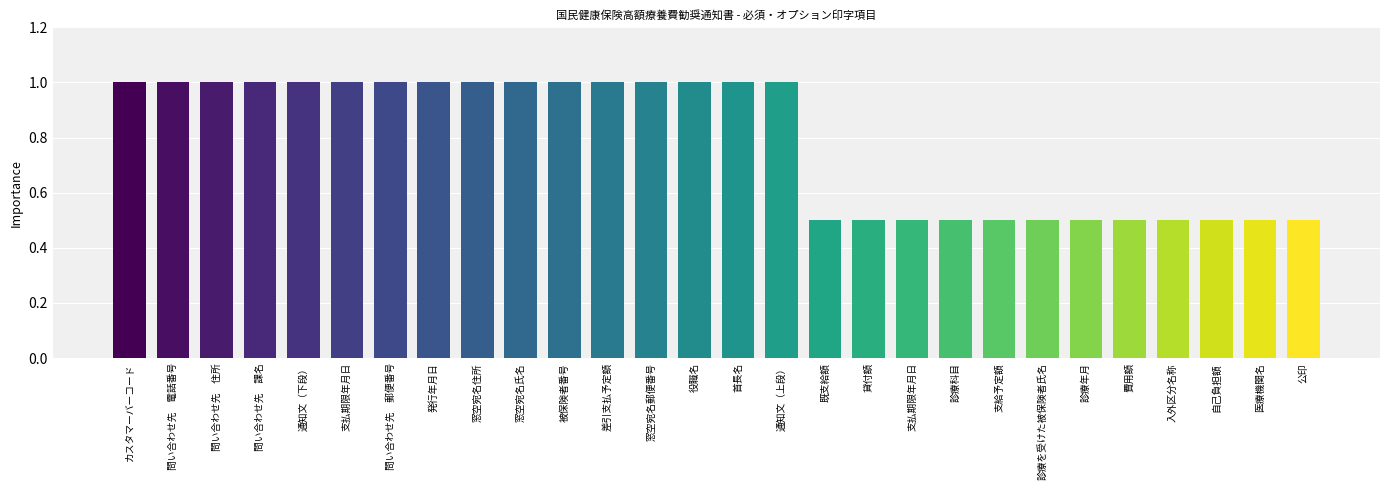

Count the number of categories in the chart.

28